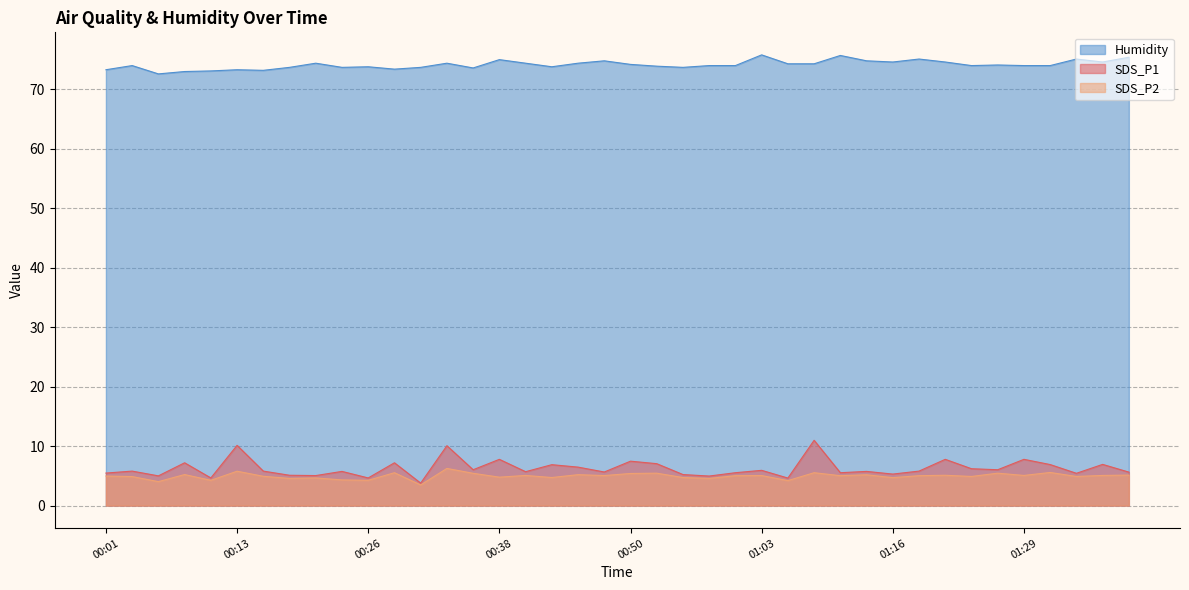

True or false: SDS_P2 has more than 1 interior local peaks.

True